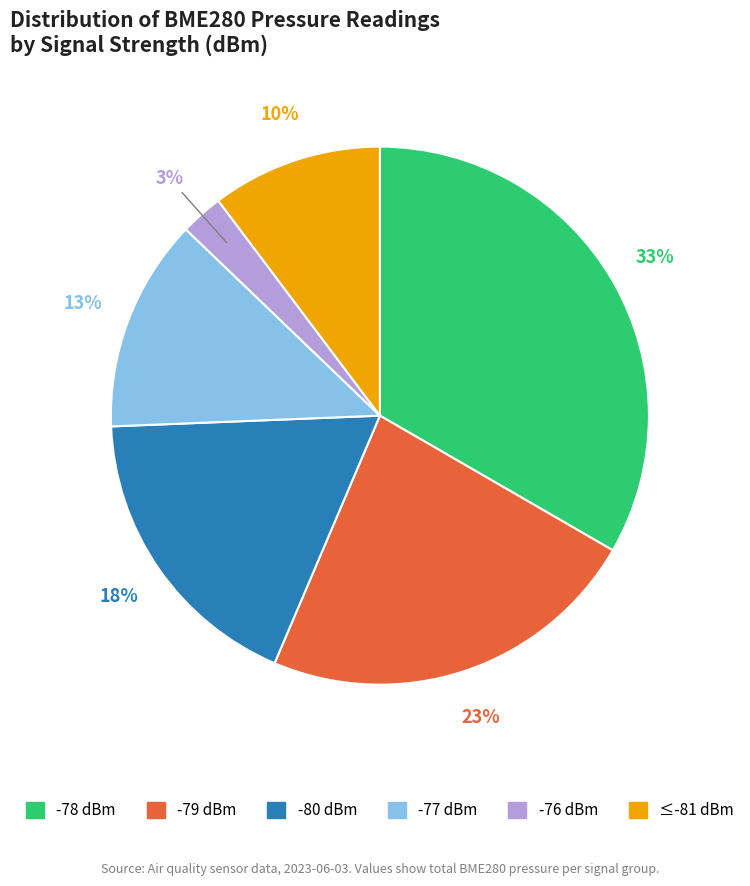

To the nearest percent, what is the average slice percentage?

17%